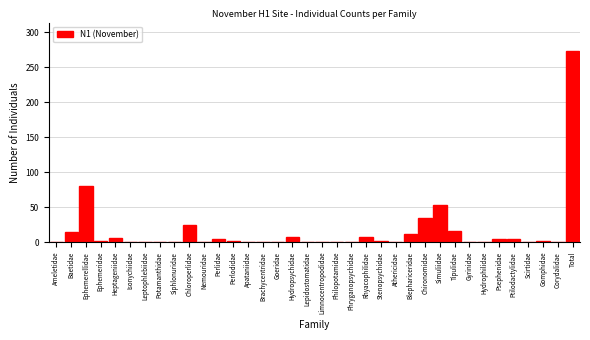

At which label is the value closest to 136?

Ephemerellidae